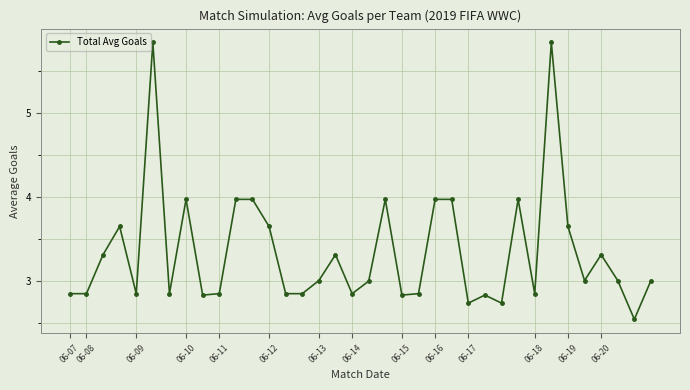

What is the greatest value displayed?

5.8